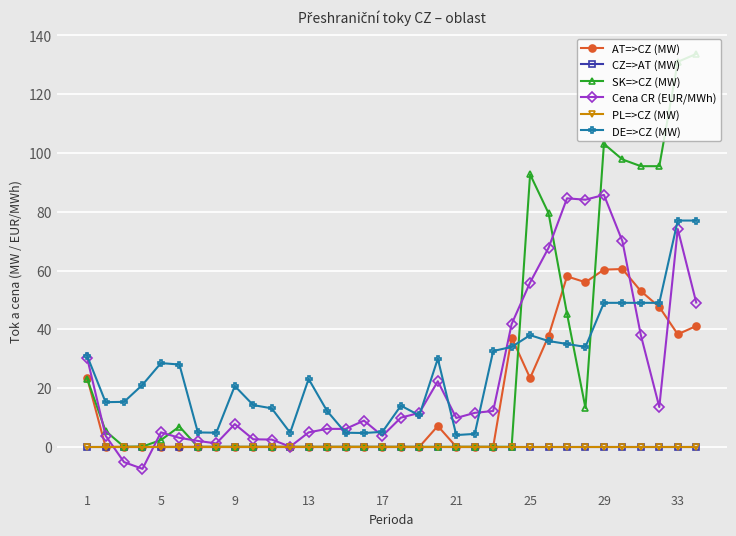

Does the chart have visible grid lines?

Yes